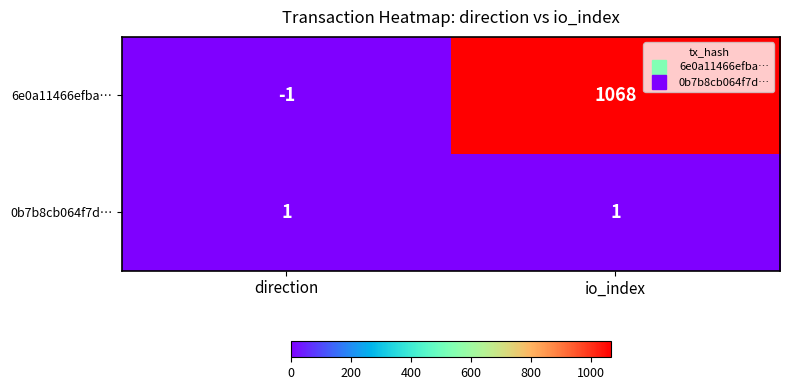

Is it true that 6e0a11466efba… equals 1622 at io_index?

False